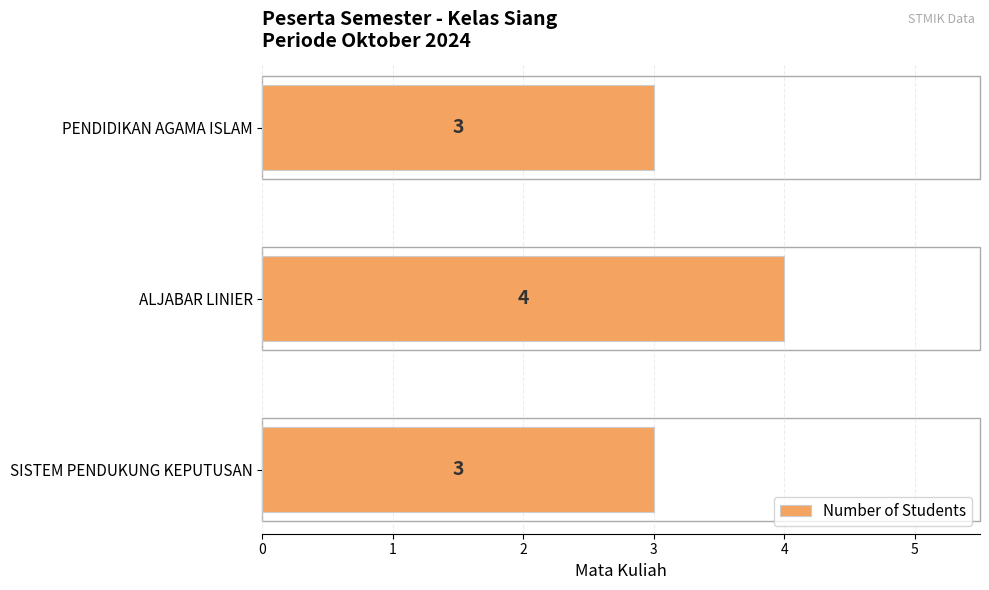

Count the number of values greater than 3.

1